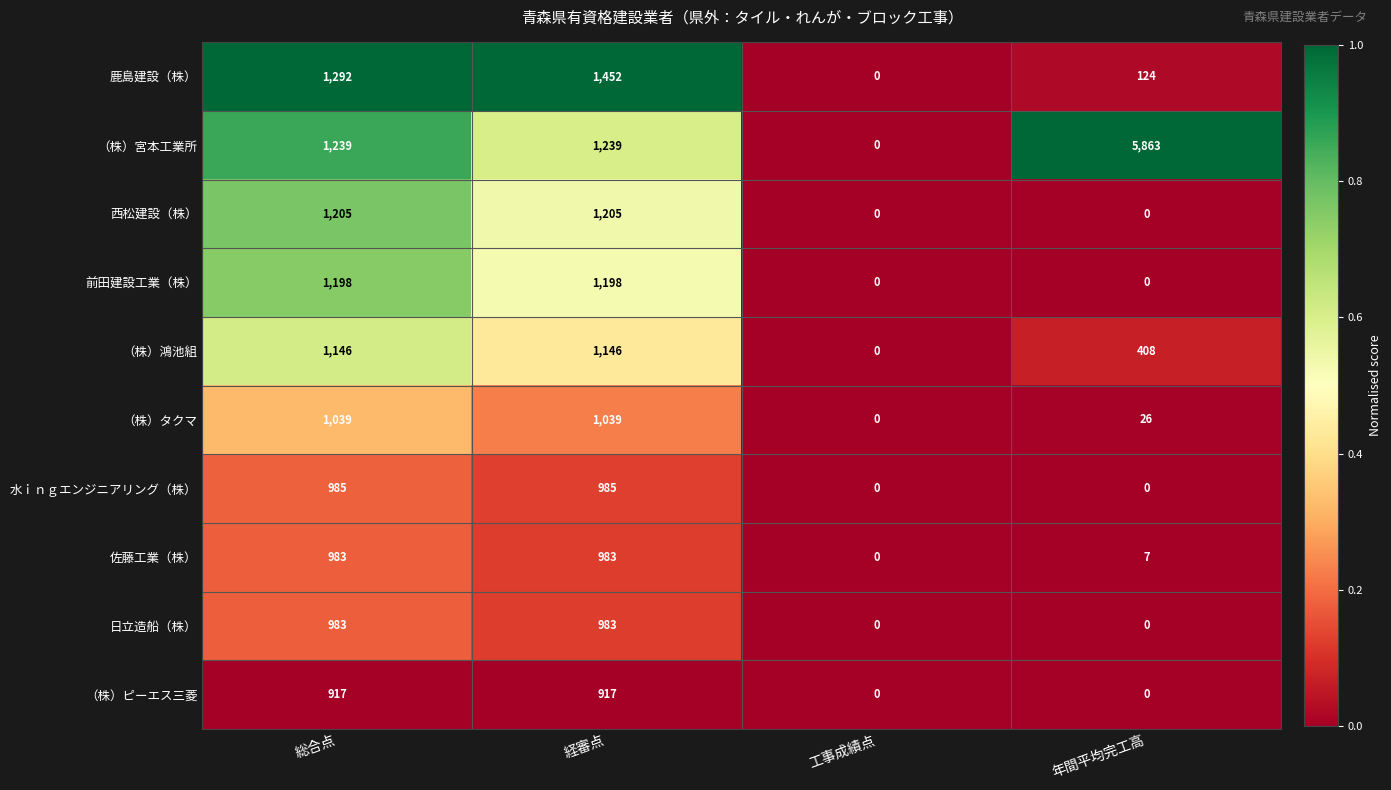

Between 経審点 and 年間平均完工高, which series saw the biggest shift?

（株）宮本工業所